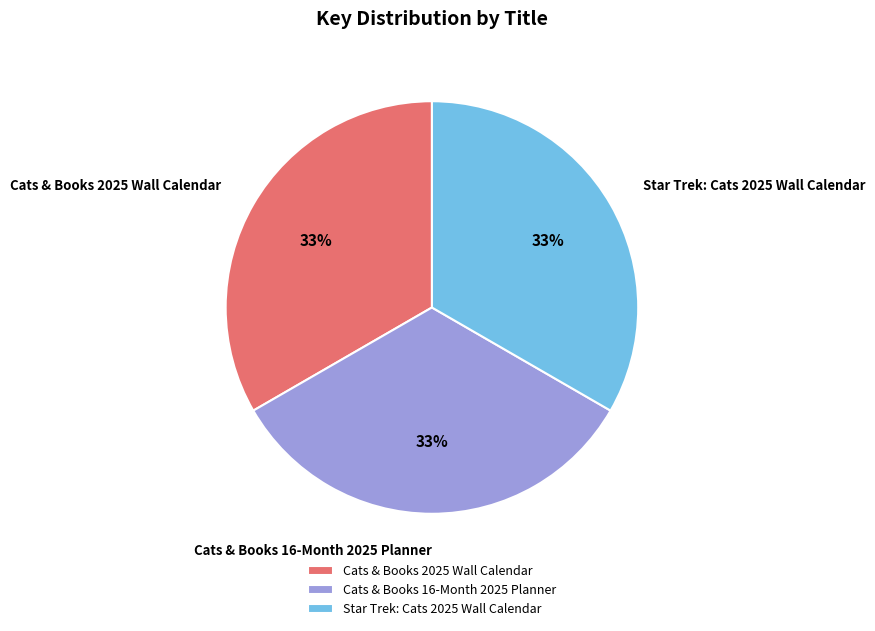

What is the ratio of the value at Cats & Books 16-Month 2025 Planner to the value at Cats & Books 2025 Wall Calendar?

1.0